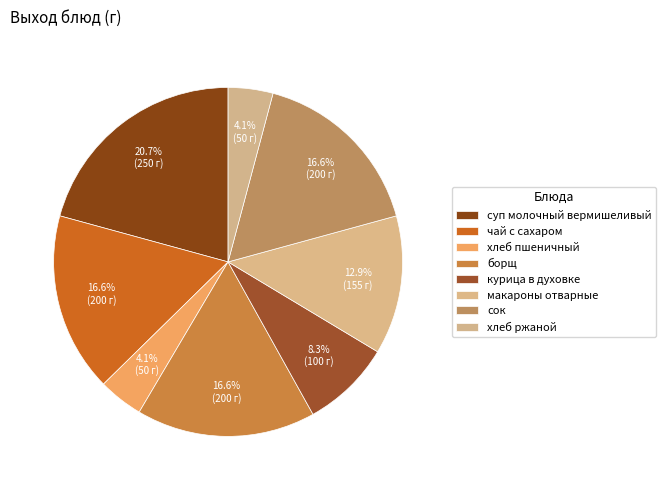

How many segments does this pie chart have?

8